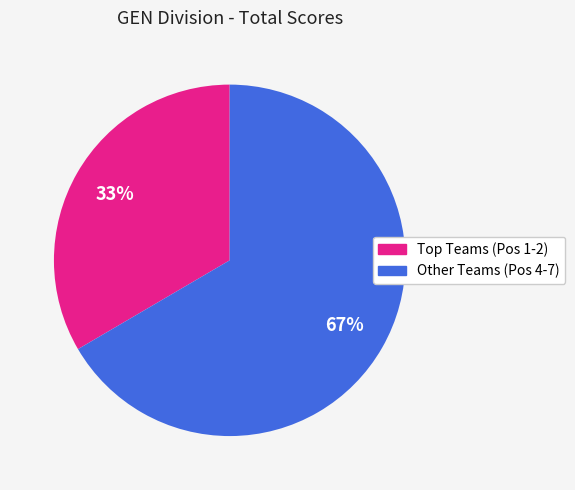

Is there a majority slice in this chart?

Yes